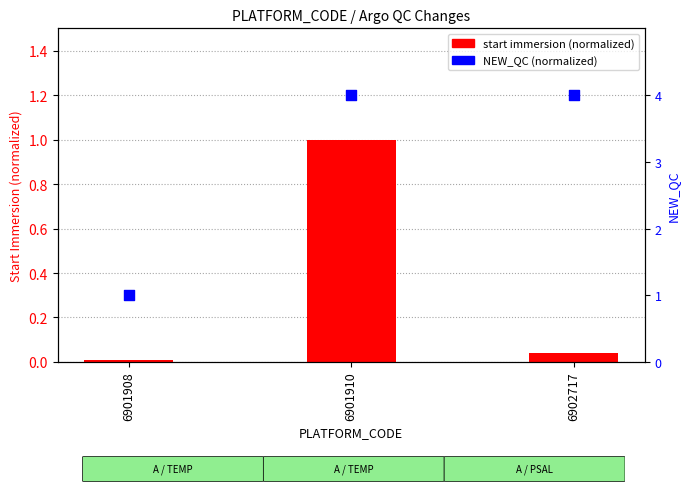

Which series has the largest total across all categories?

NEW_QC (normalized)